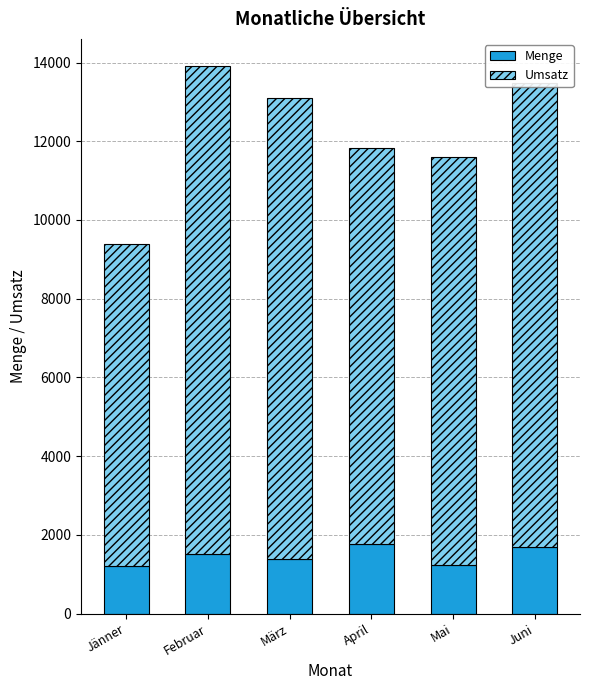

What is the highest value of the Menge series?

1770